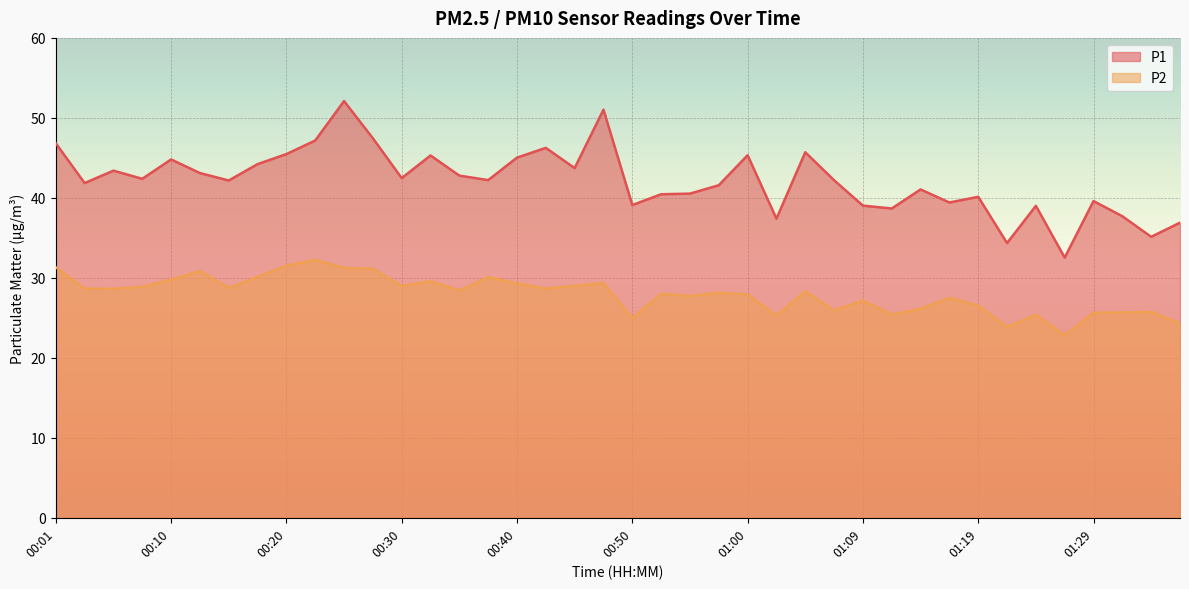

What is the label of the 33rd point from the right?

00:18